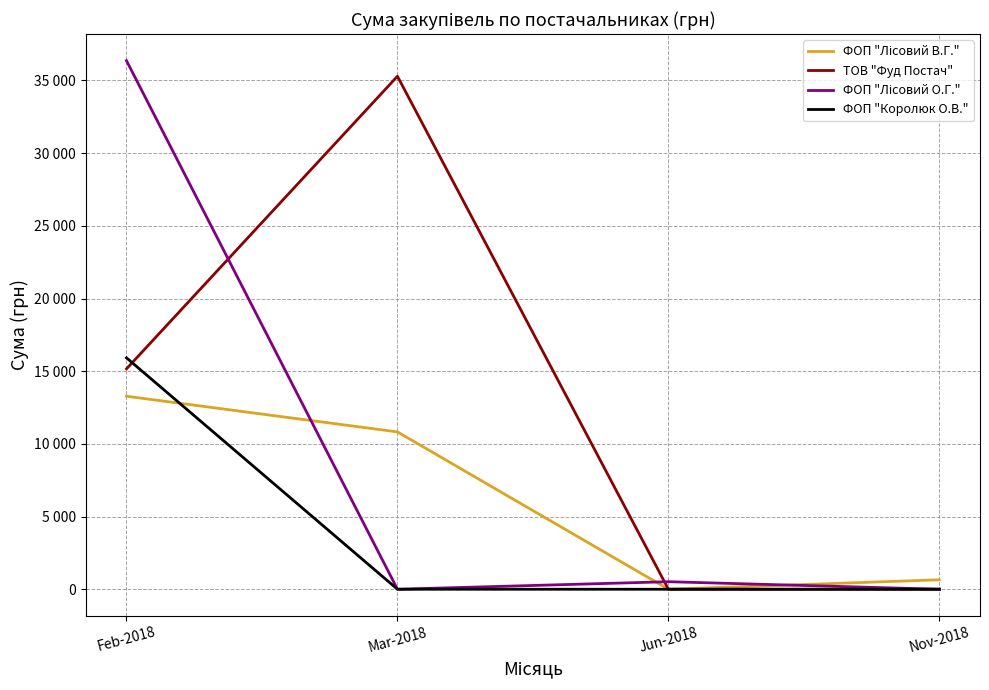

Which series ends up on top after the final intersection of ФОП "Лісовий В.Г." and ФОП "Королюк О.В."?

ФОП "Лісовий В.Г."